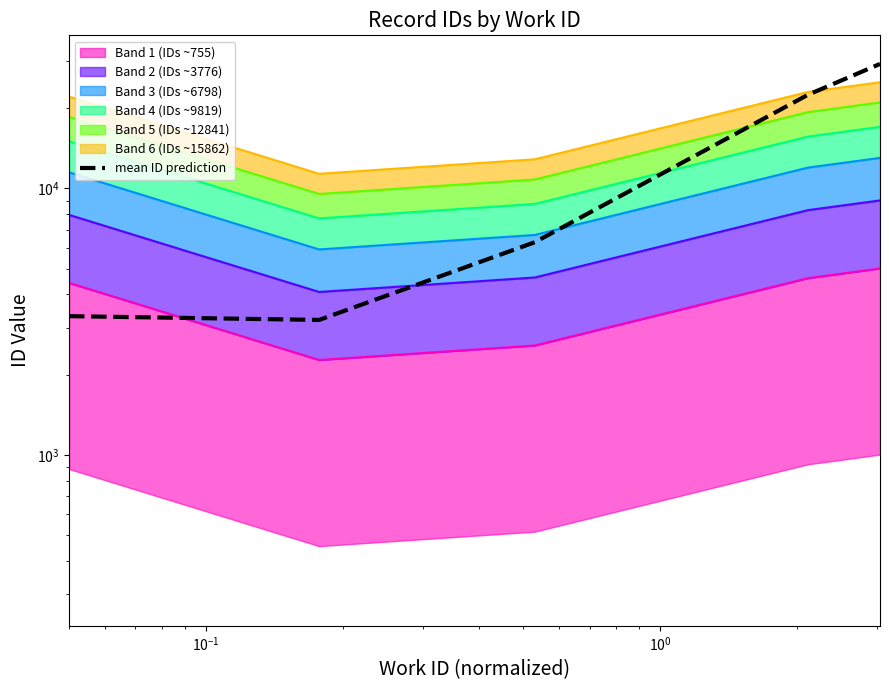

How many interior local valleys (lower than both neighbors) does the data have?

1